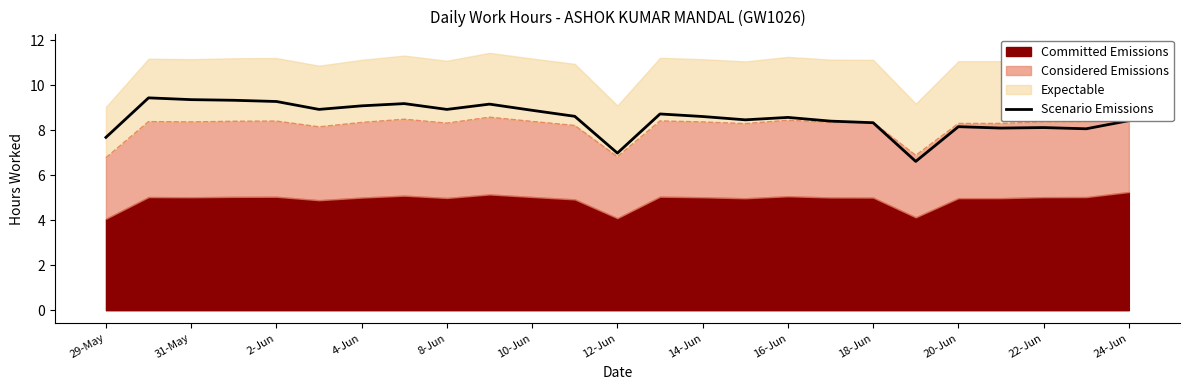

What is the sum of all values?

213.5